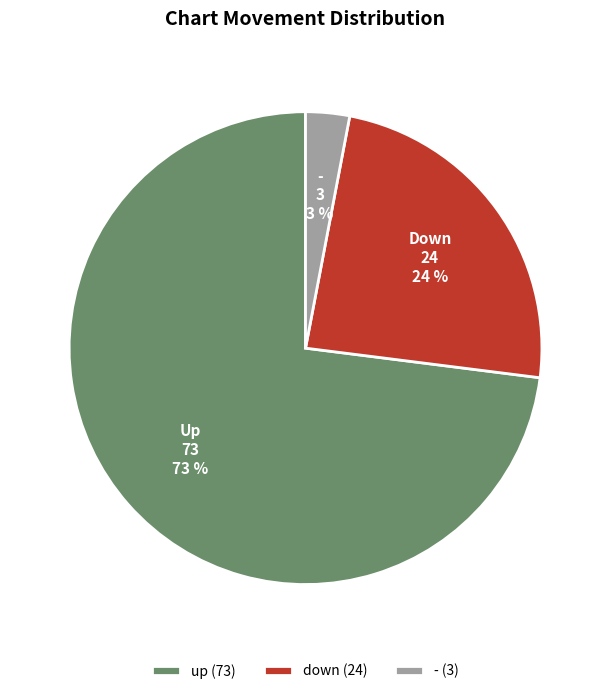

What is the smallest slice in the pie chart?

-